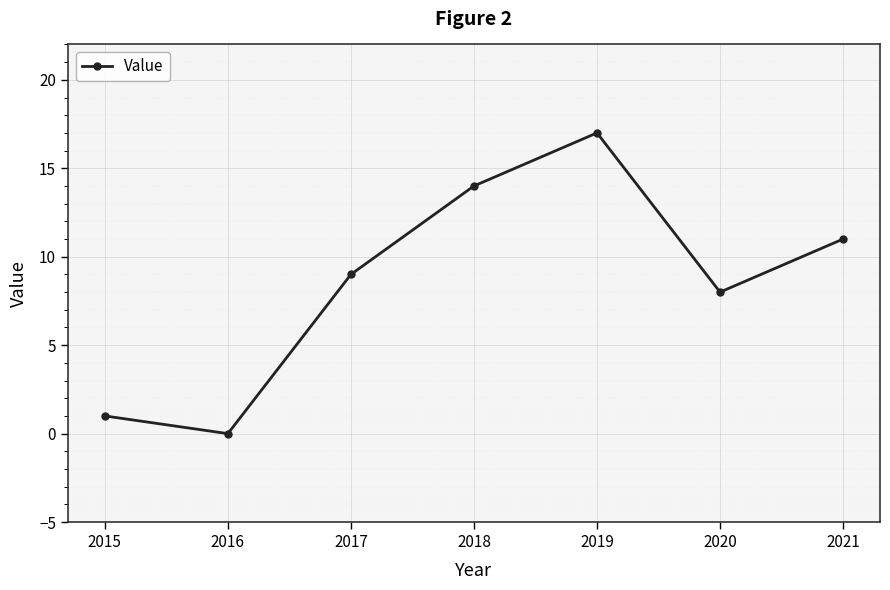

List the labels in order of value, smallest first.

2016, 2015, 2020, 2017, 2021, 2018, 2019